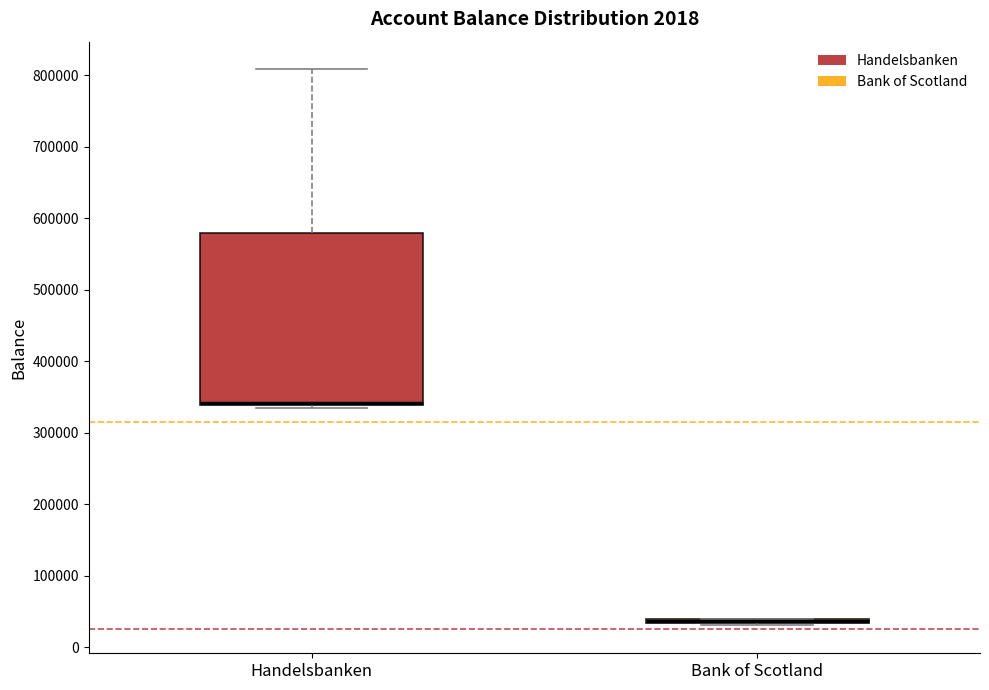

Which box is the tallest, from its lower edge to its upper edge?

Handelsbanken